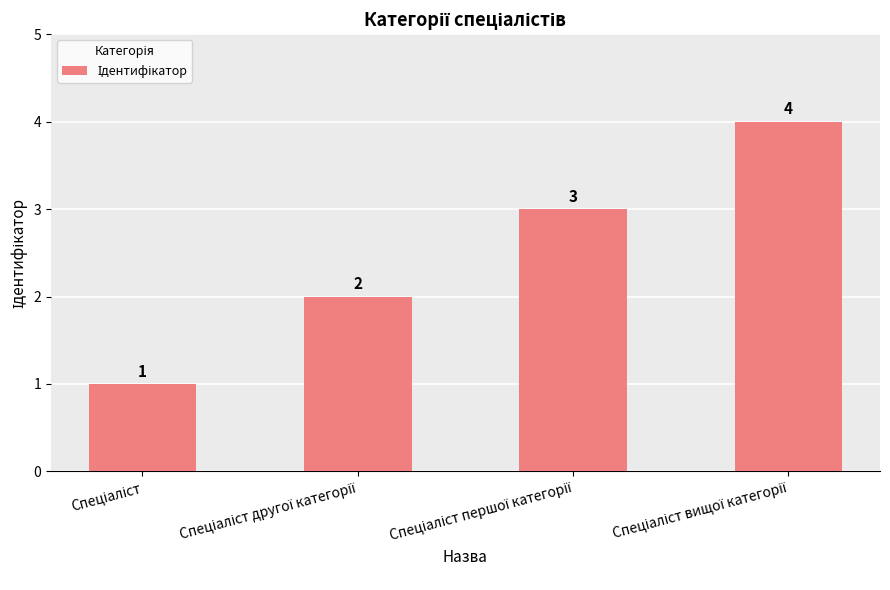

What is the value of the 4th bar from the left?

4